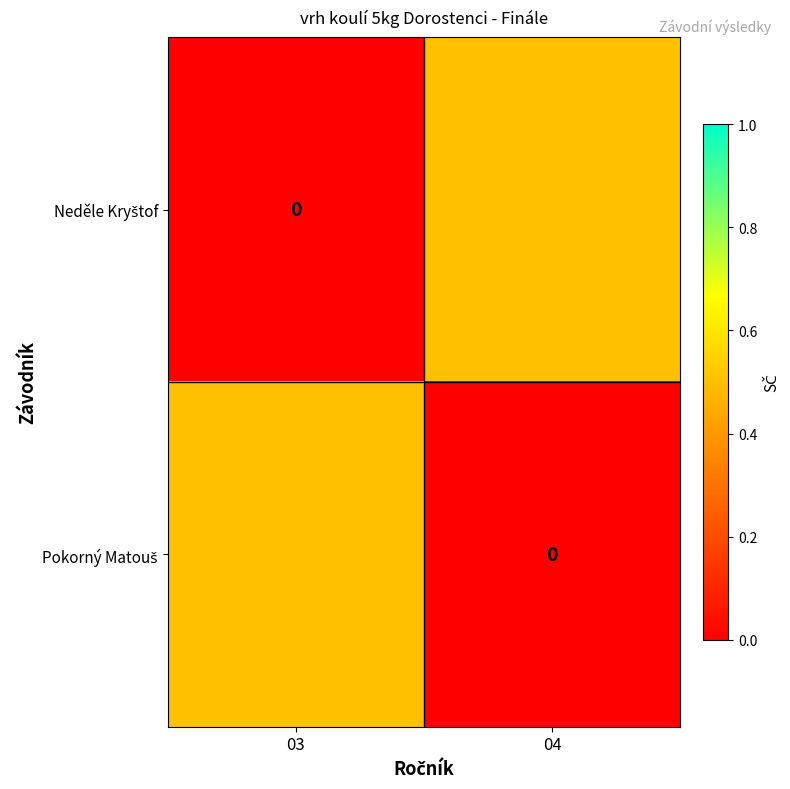

What is the difference between the maximum and minimum values in the Pokorný Matouš series?

0.5